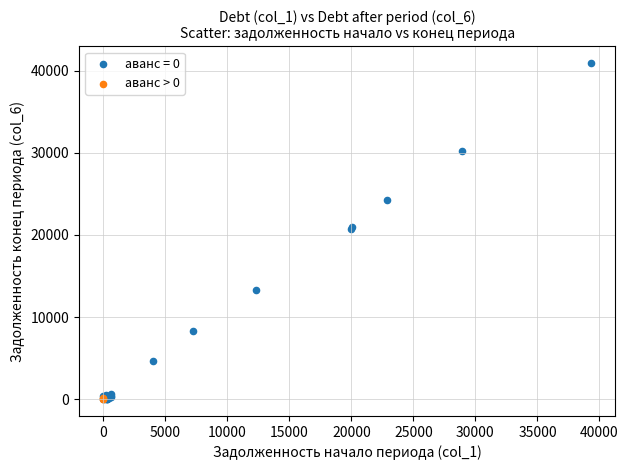

Which series has the largest Y range (max minus min)?

аванс = 0